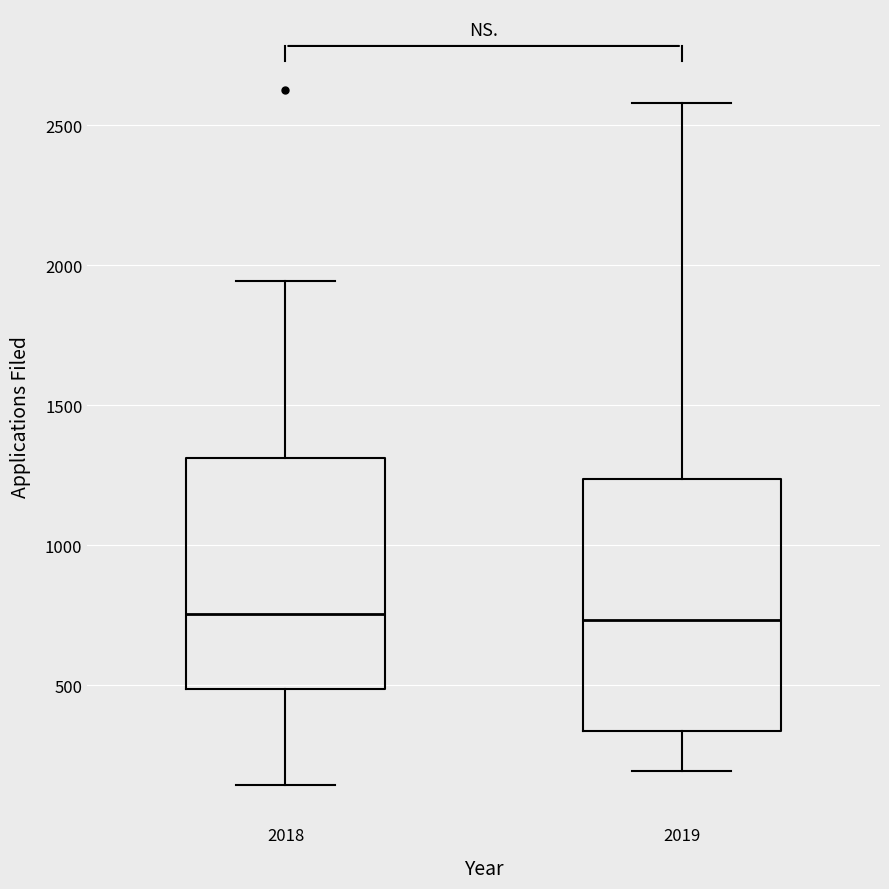

Comparing the boxes themselves (not the whiskers), which one is the tallest?

2019